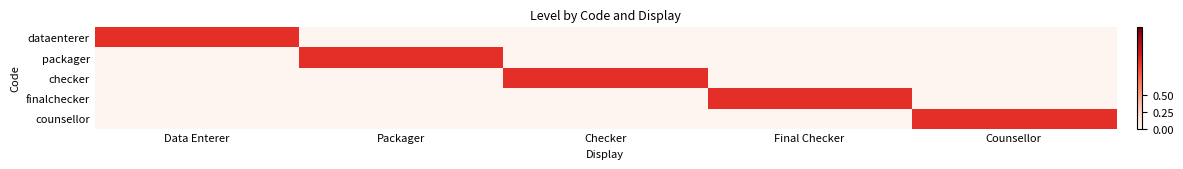

List the series in order of their peak value, lowest first.

dataenterer, packager, checker, finalchecker, counsellor